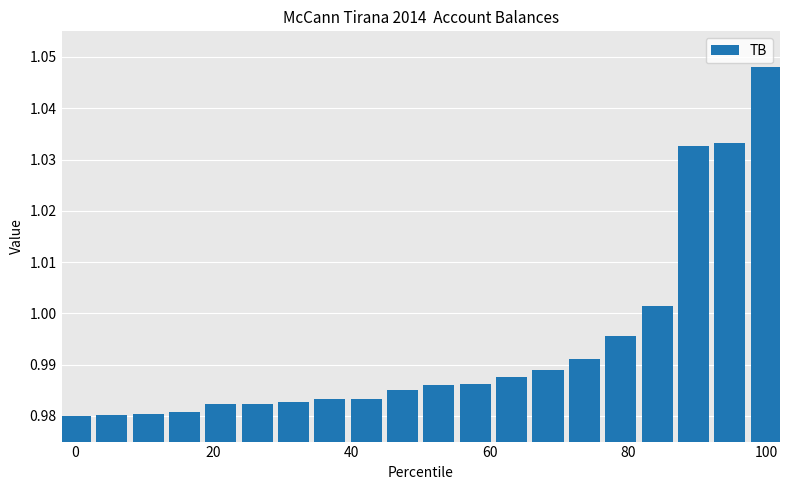

Which category has the highest value across all series?

100